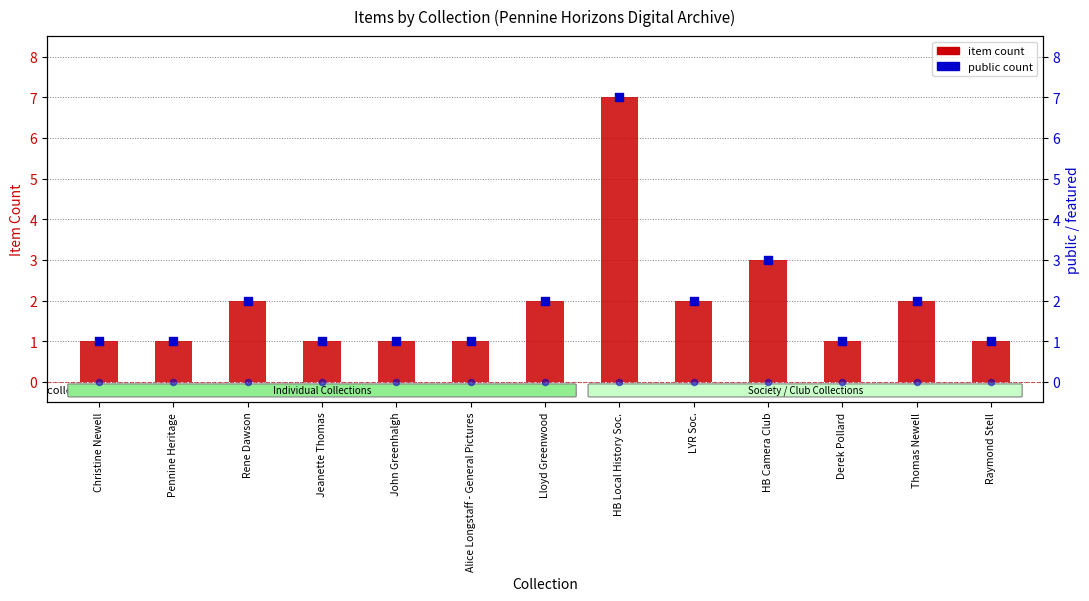

Which series has the largest total across all categories?

Item Count